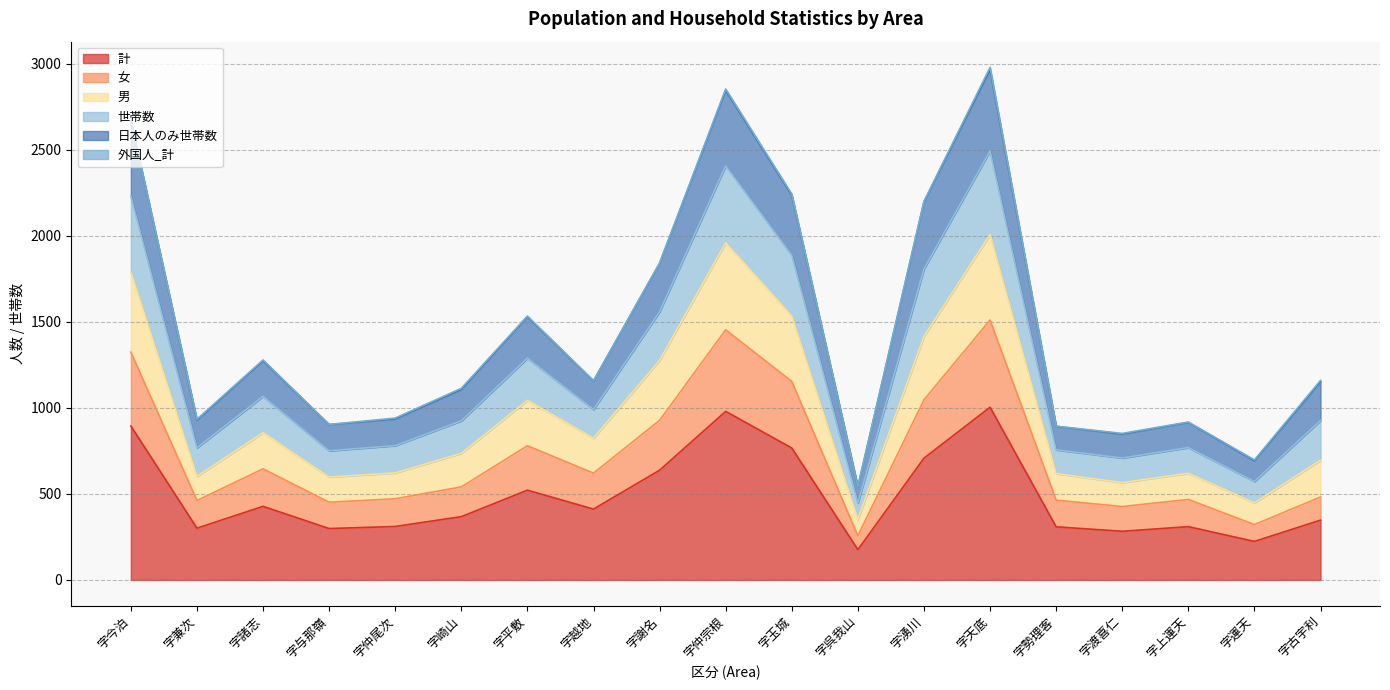

Between 字勢理客 and 字玉城, which is larger?

字玉城